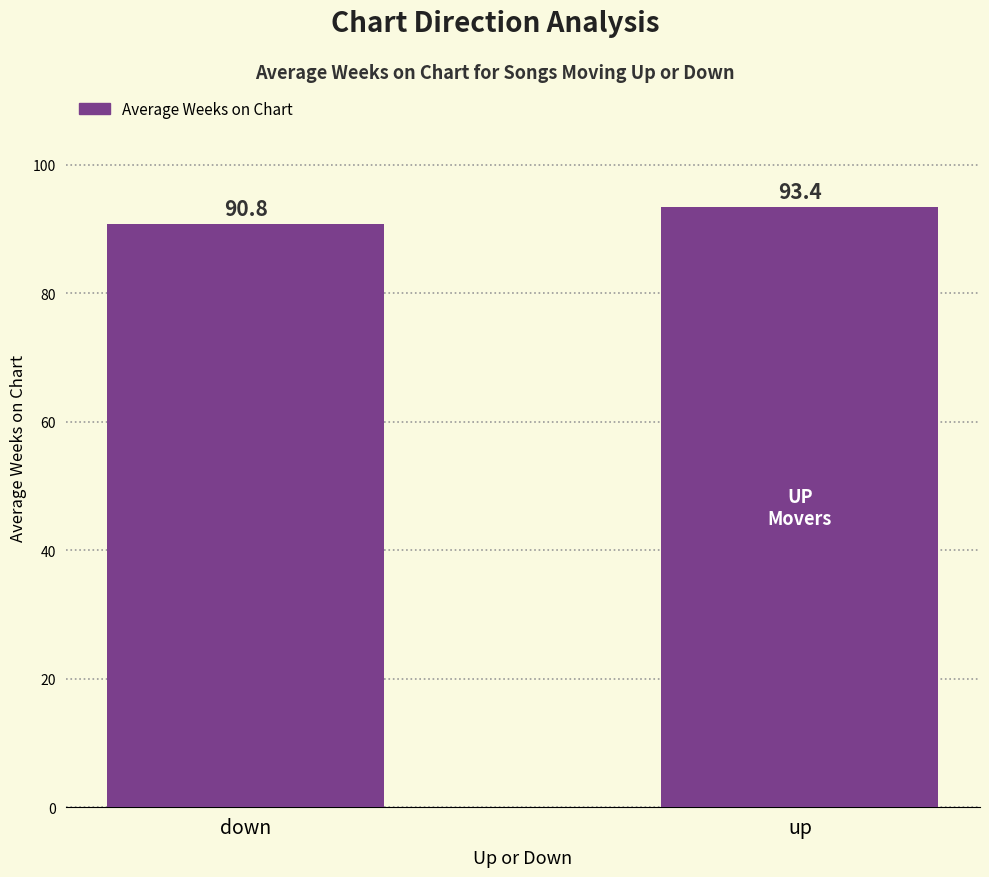

What position from the right is up?

1